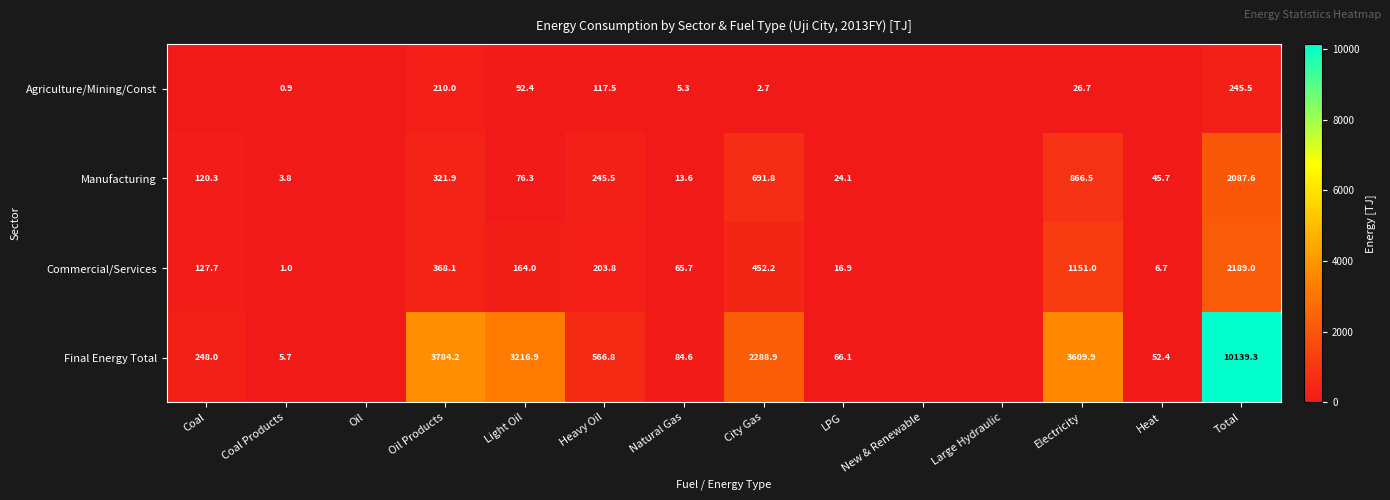

True or false: Agriculture/Mining/Const has a value of 162.5 at Total.

False